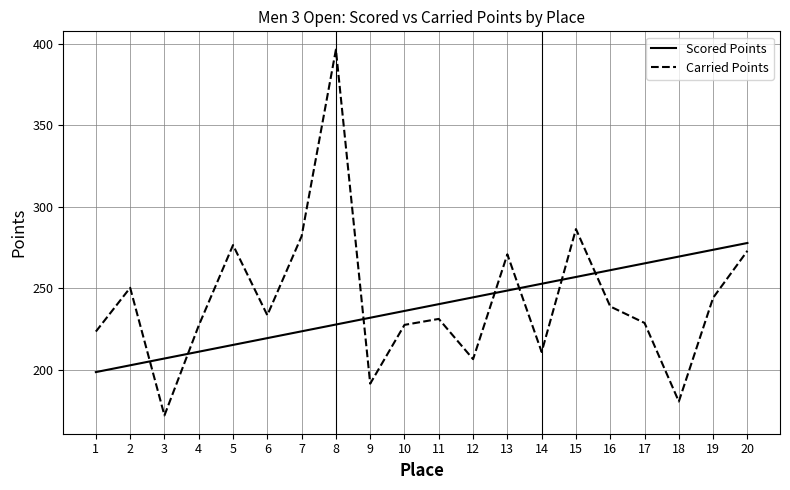

Which series changed the most between 1 and 8?

Carried Points